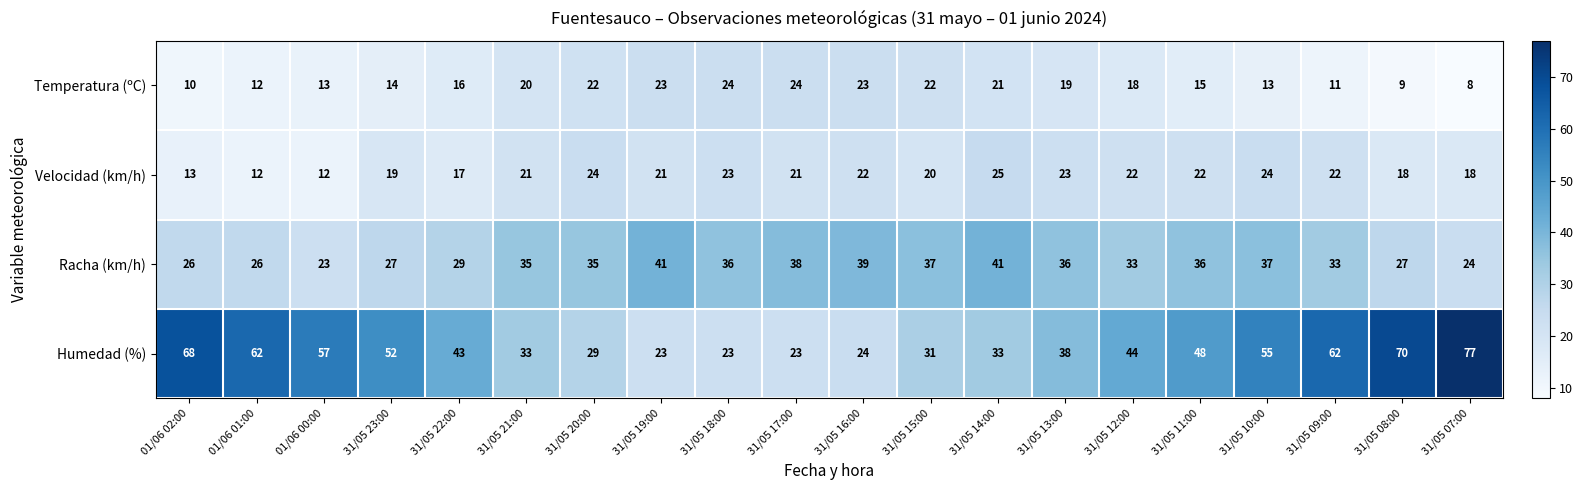

Between 31/05 12:00 and 31/05 11:00, which series saw the biggest shift?

Humedad (%)